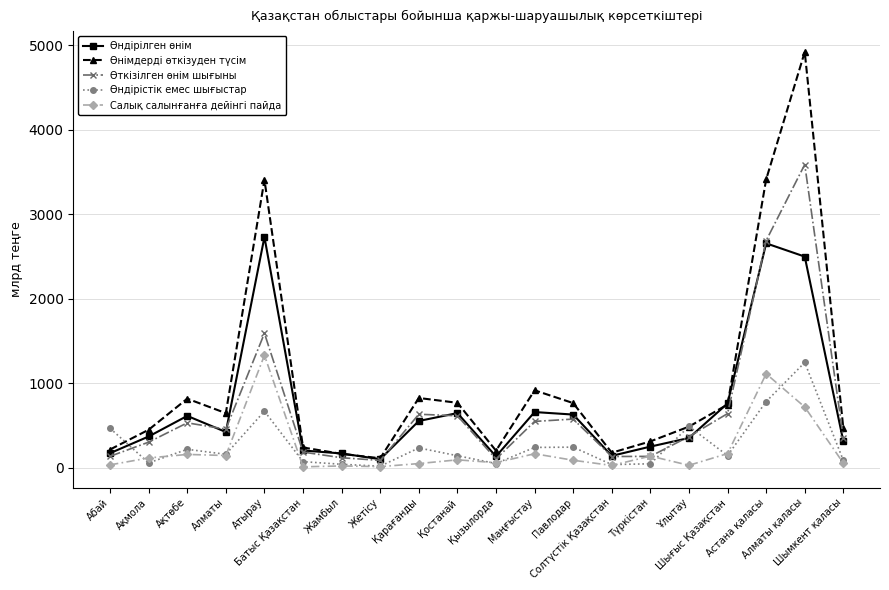

True or false: Өндірістік емес шығыстар and Өткізілген өнім шығыны cross at least once.

True